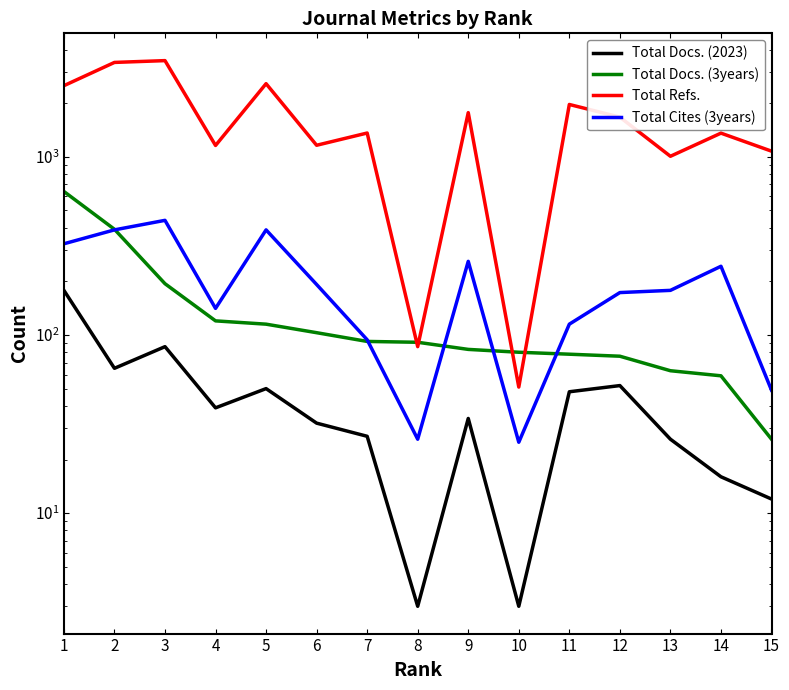

Is it true that Total Docs. (3years) equals 120 at 4?

True